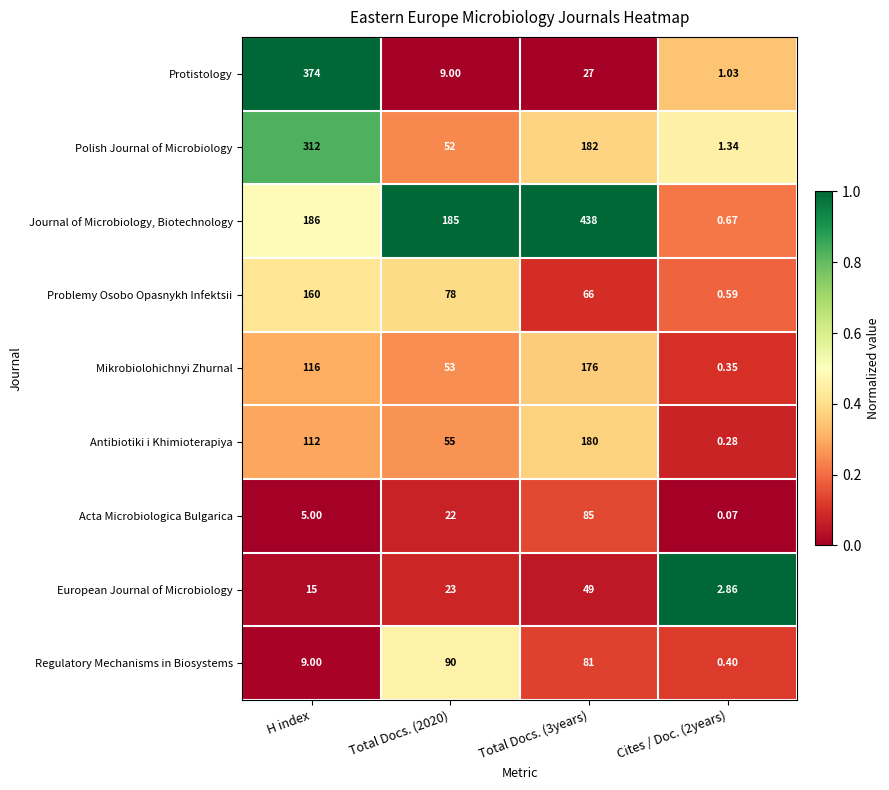

At which label is Antibiotiki i Khimioterapiya closest to 90?

H index